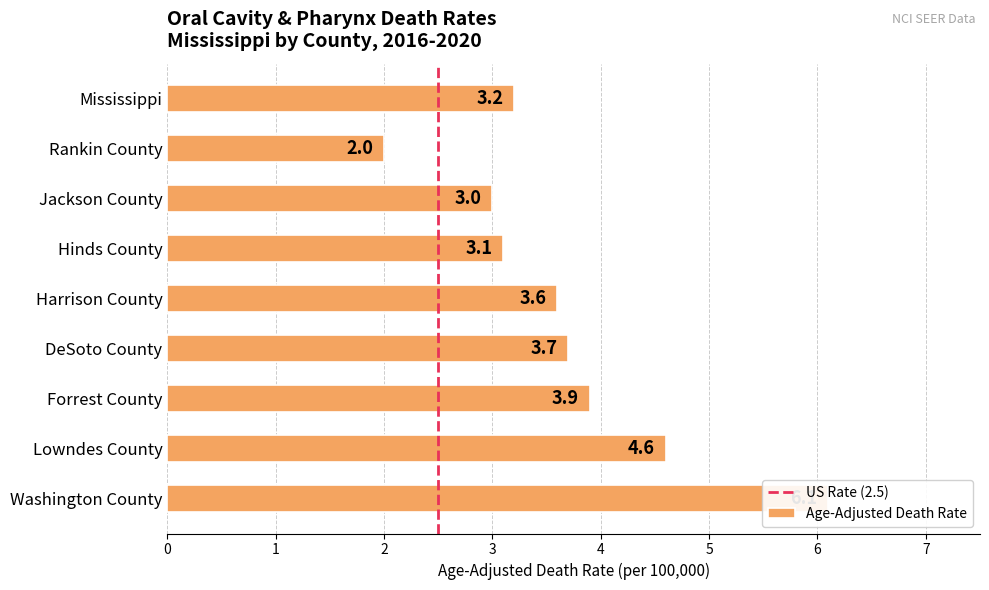

What is the difference between the maximum and minimum values?

4.1